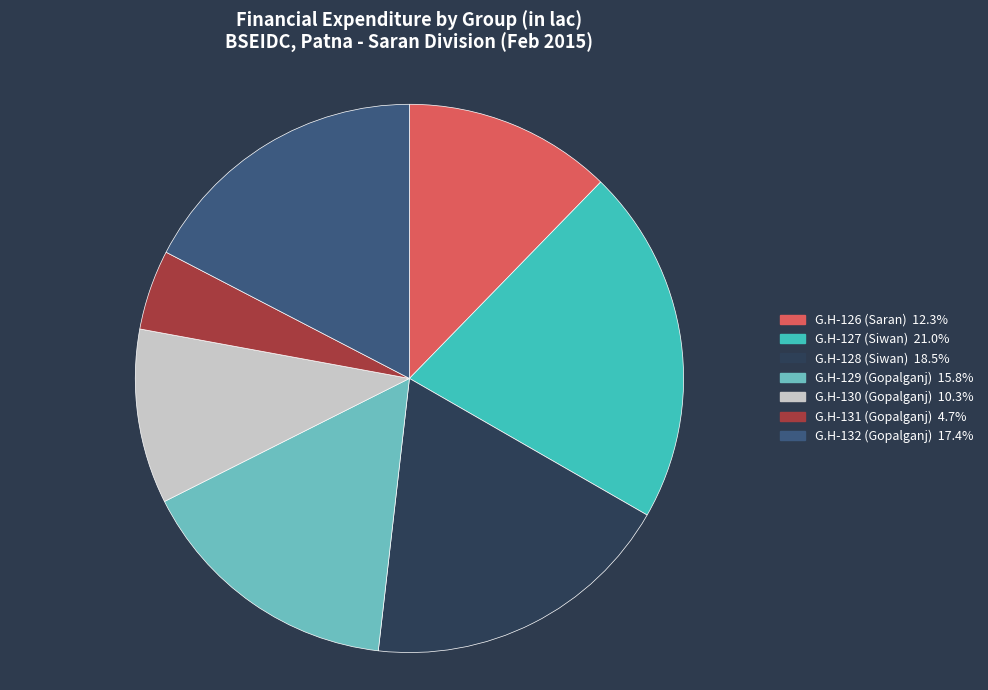

Rank the categories by value from highest to lowest.

G.H-127 (Siwan), G.H-128 (Siwan), G.H-132 (Gopalganj), G.H-129 (Gopalganj), G.H-126 (Saran), G.H-130 (Gopalganj), G.H-131 (Gopalganj)